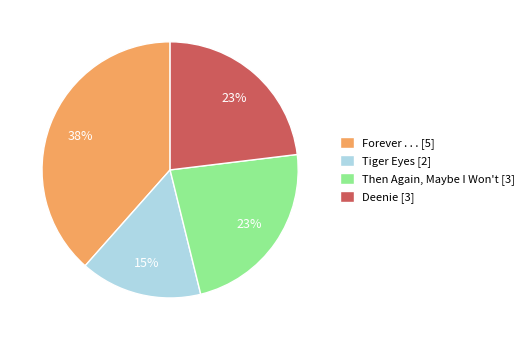

Is it true that Forever . . . is 38% of the pie?

True